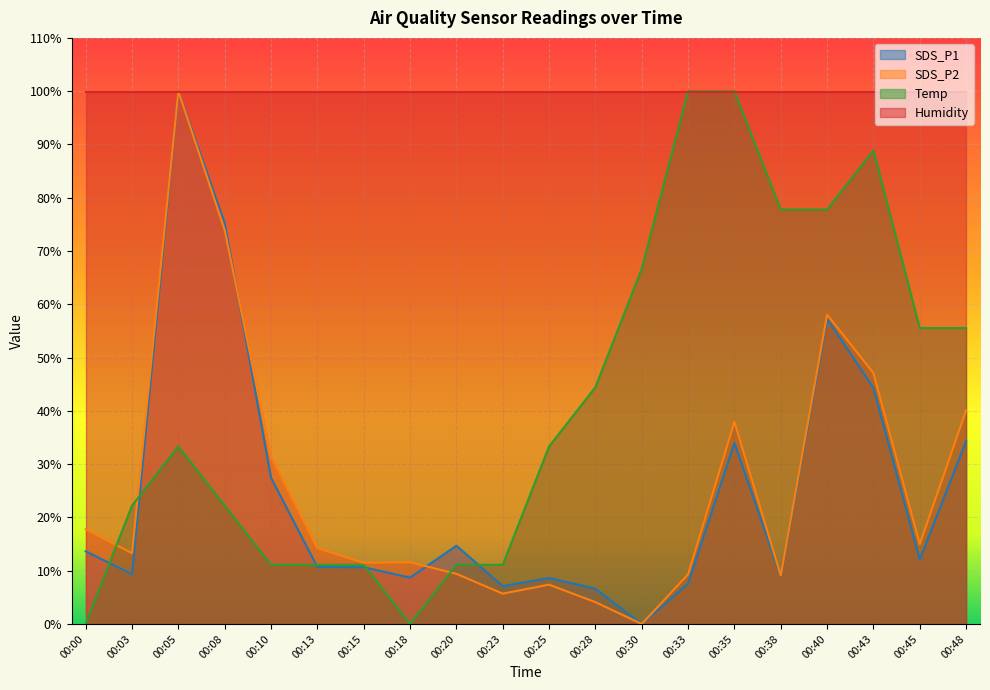

What is the difference between the SDS_P1 values at 00:38 and 00:13?

1.7